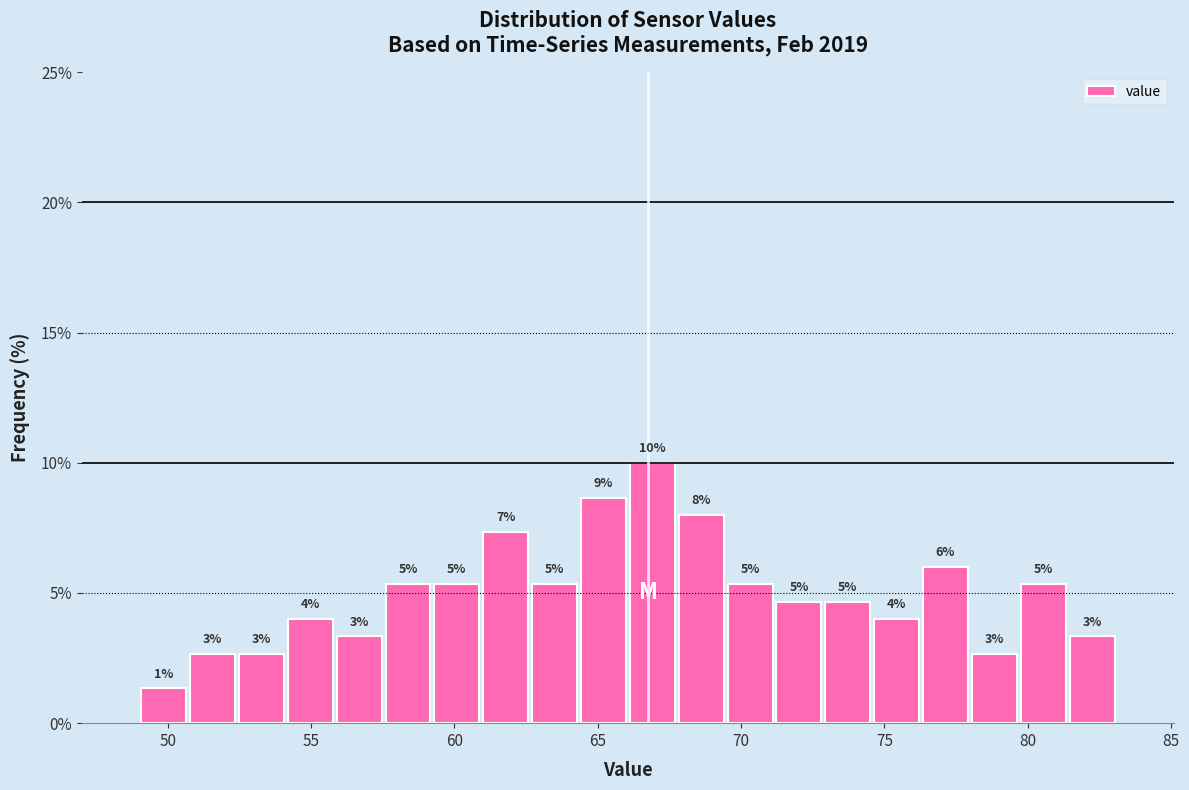

Around what value on the x-axis is the tallest bar? Give the approximate position of its centre, as read against the axis.

67.0